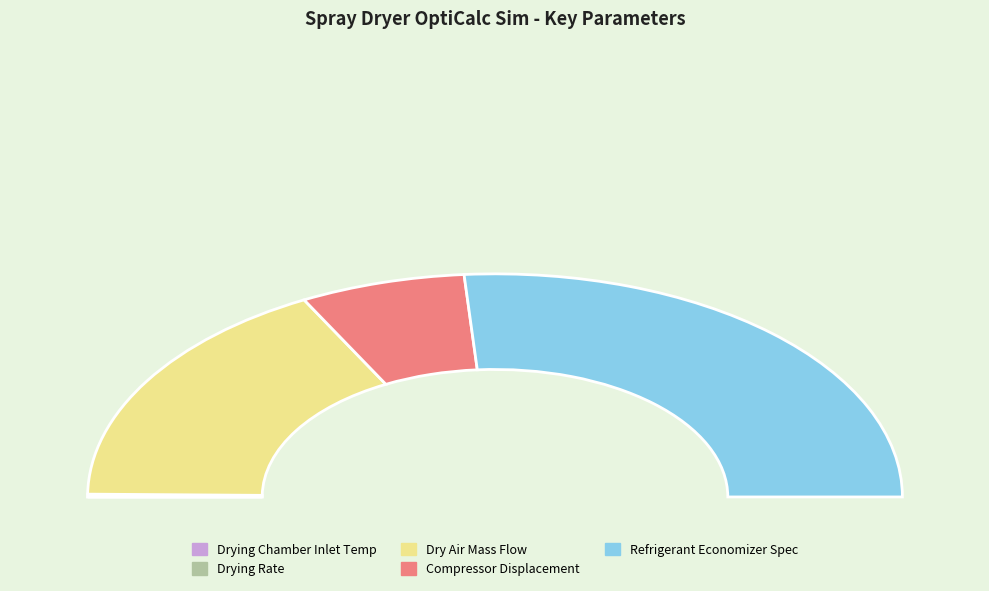

Which category accounts for the majority?

Refrigerant Economizer Spec